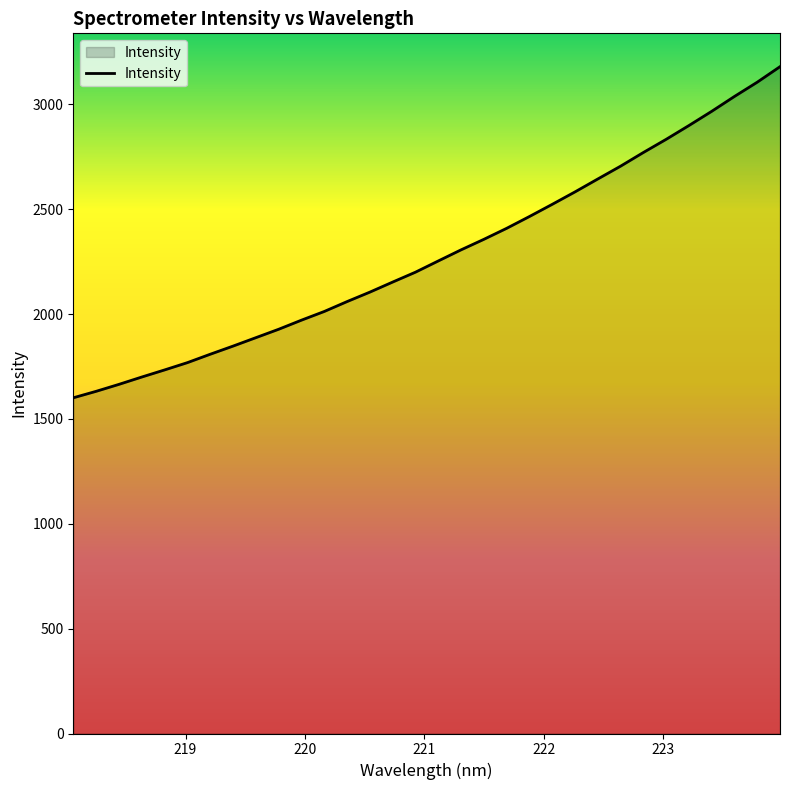

What is the maximum value shown in the chart?

3180.1